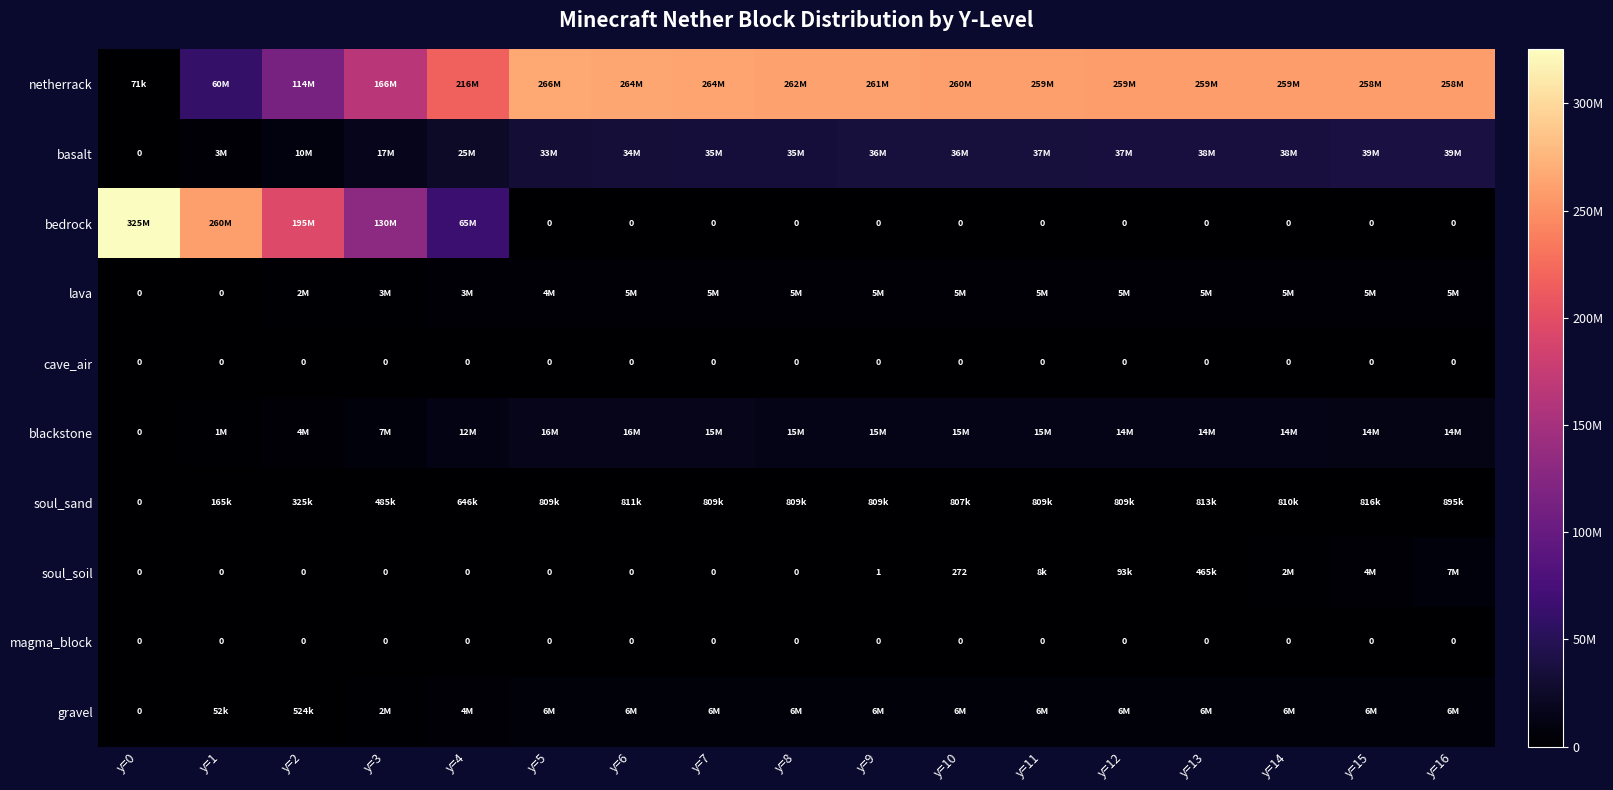

The blackstone series shows 14607612 at y=11. True or false?

True